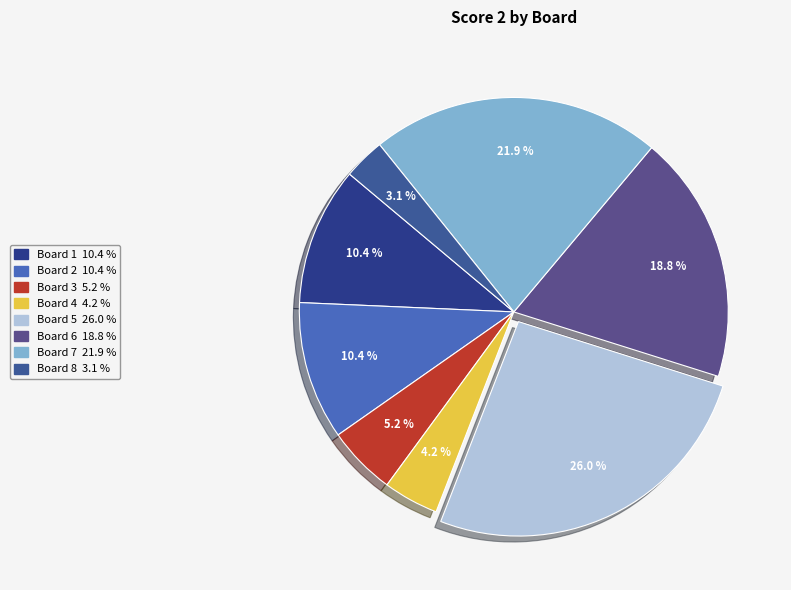

How many segments does this pie chart have?

8